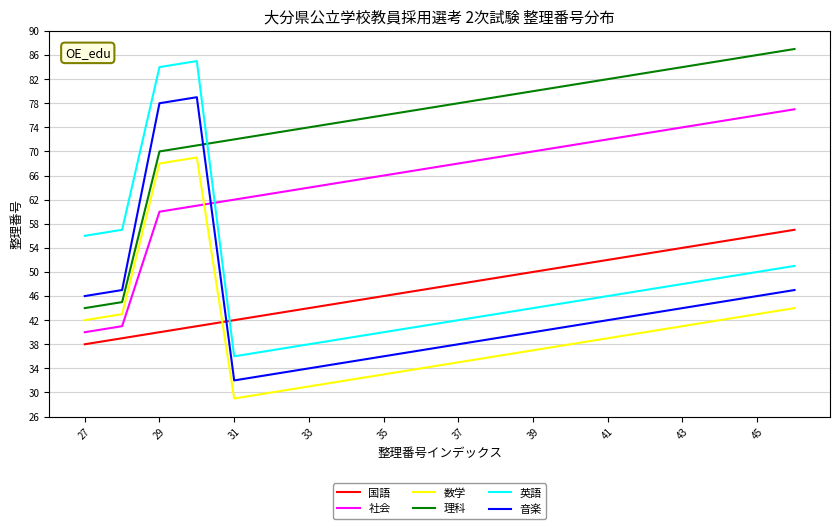

Which series has the widest spread of values?

英語